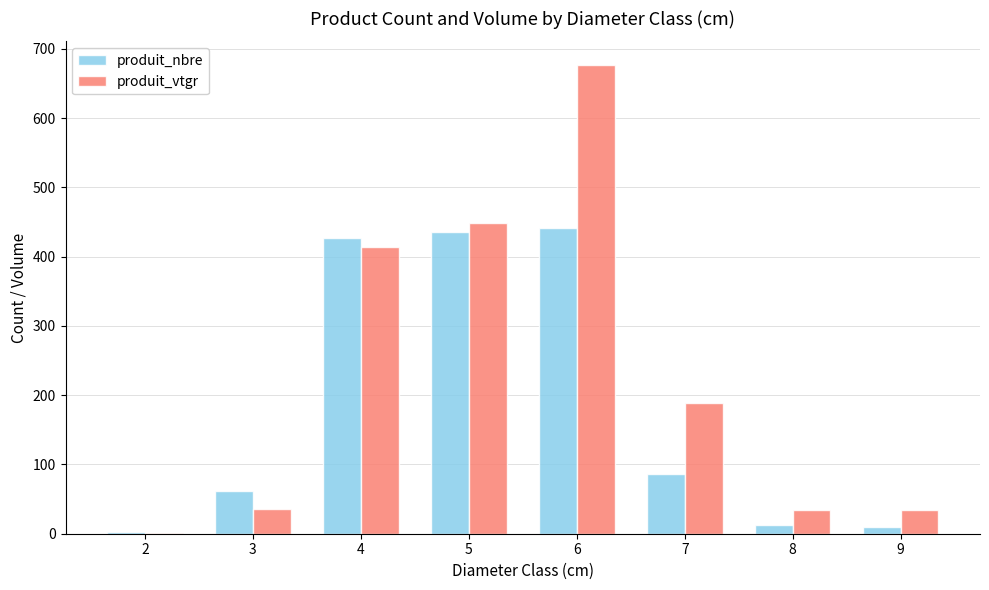

The value of produit_vtgr at 8 is 33.7. True or false?

True